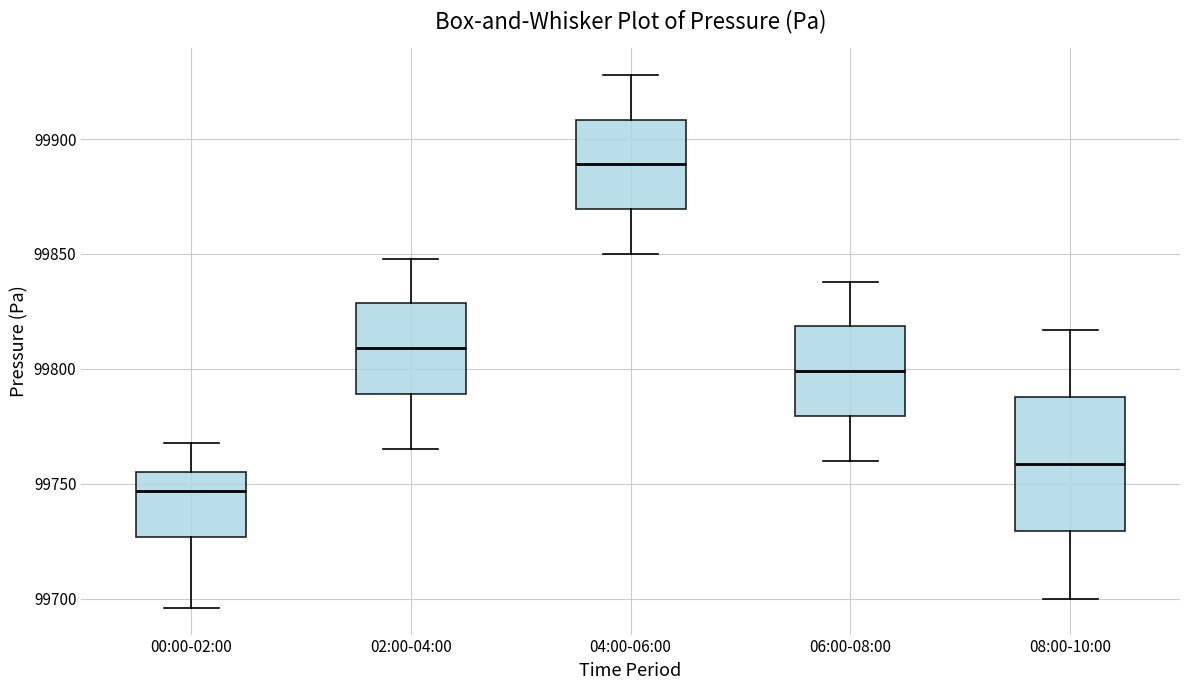

Reading left to right, transcribe this box plot: for each box, give where its median line is, the range the box spans, and where its two whiskers end, as read against the y-axis. The values are not printed on the chart, so give them approximately, as read against the axis.

00:00-02:00: median 99745, box 99725 to 99755, whiskers 99695 to 99770
02:00-04:00: median 99810, box 99790 to 99830, whiskers 99765 to 99850
04:00-06:00: median 99890, box 99870 to 99910, whiskers 99850 to 99930
06:00-08:00: median 99800, box 99780 to 99820, whiskers 99760 to 99840
08:00-10:00: median 99760, box 99730 to 99790, whiskers 99700 to 99815